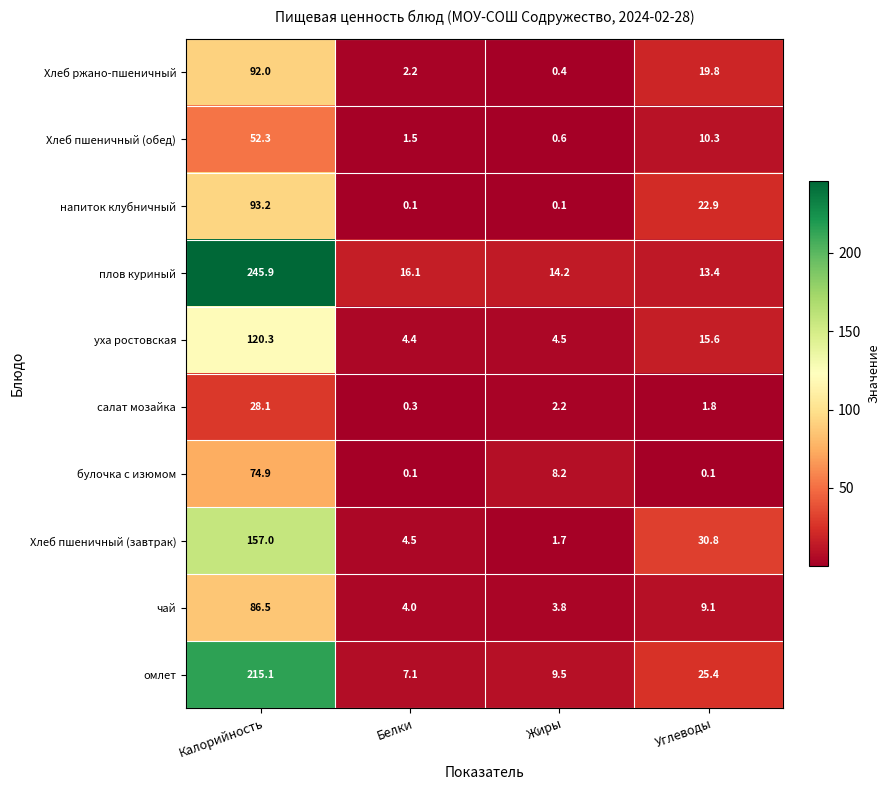

At Углеводы, list the series in order from largest to smallest.

Хлеб пшеничный (завтрак), омлет, напиток клубничный, Хлеб ржано-пшеничный, уха ростовская, плов куриный, Хлеб пшеничный (обед), чай, салат мозайка, булочка с изюмом